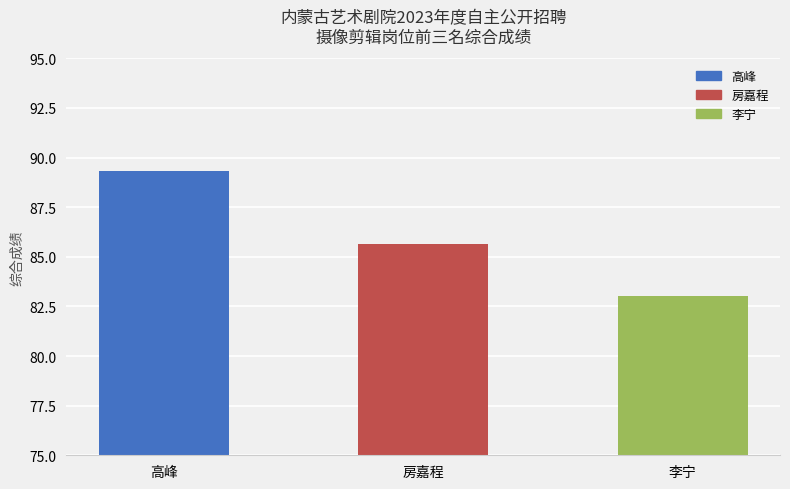

Which label corresponds to the largest value in the chart?

高峰